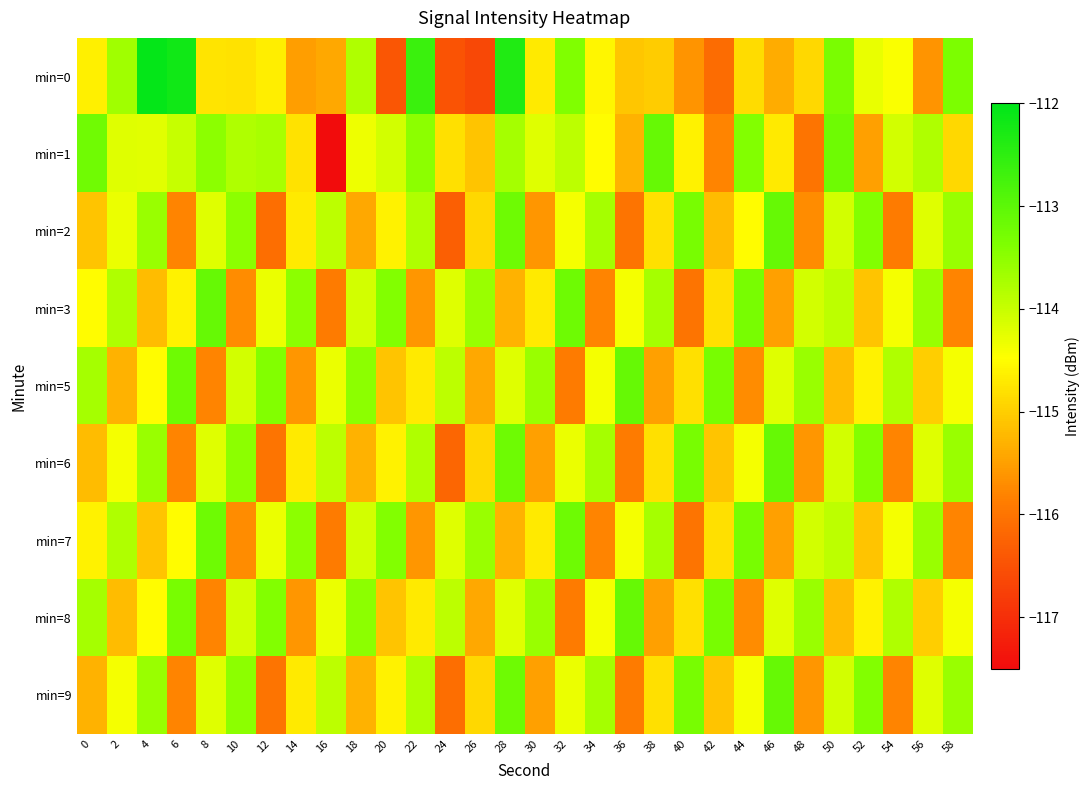

List the series in order of their peak value, lowest first.

min=7, min=1, min=2, min=3, min=5, min=6, min=8, min=9, min=0